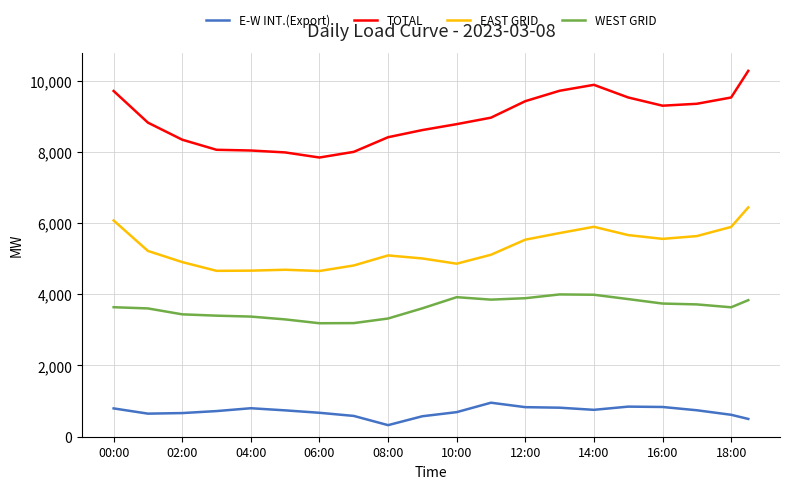

True or false: E-W INT.(Export) and WEST GRID cross at least once.

False